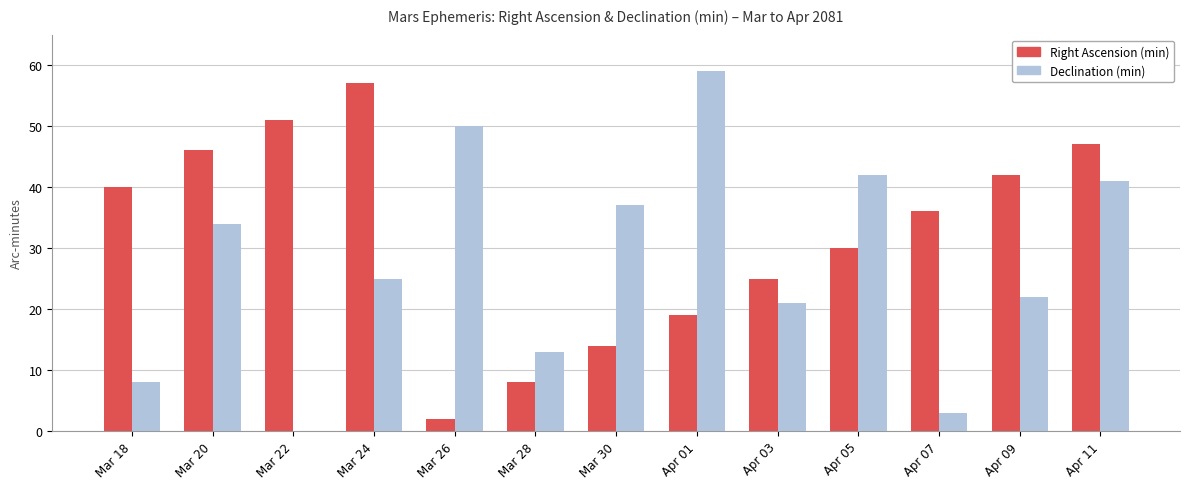

Which series changed the most between Mar 22 and Apr 07?

Right Ascension (min)